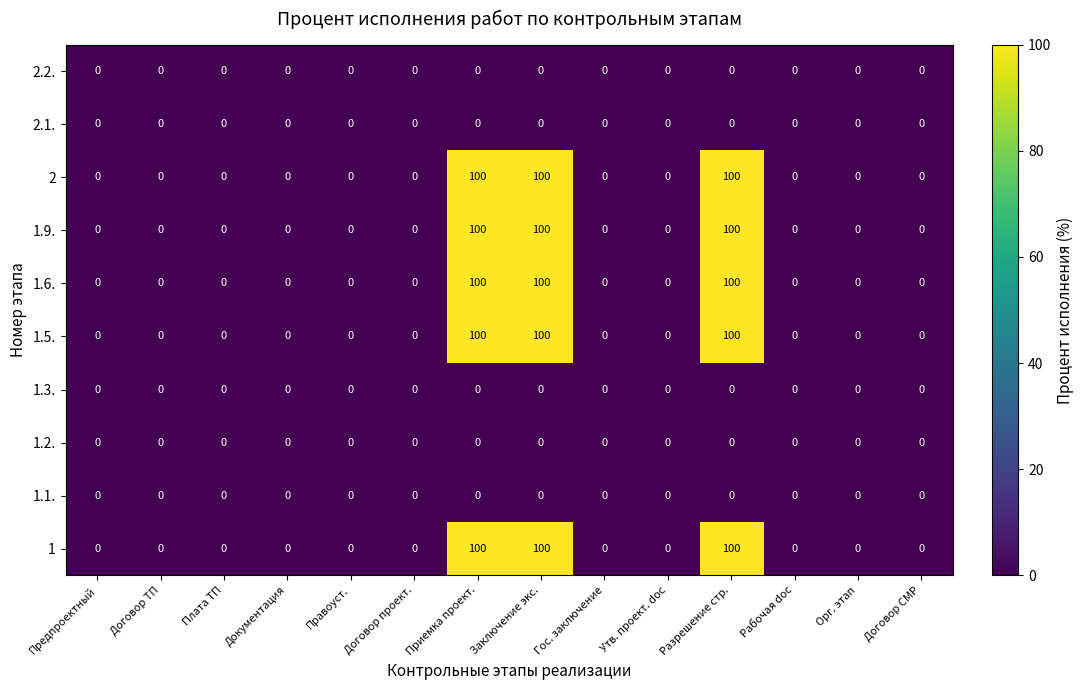

Read the 1.6. value at Заключение экс., to the nearest 10.

100